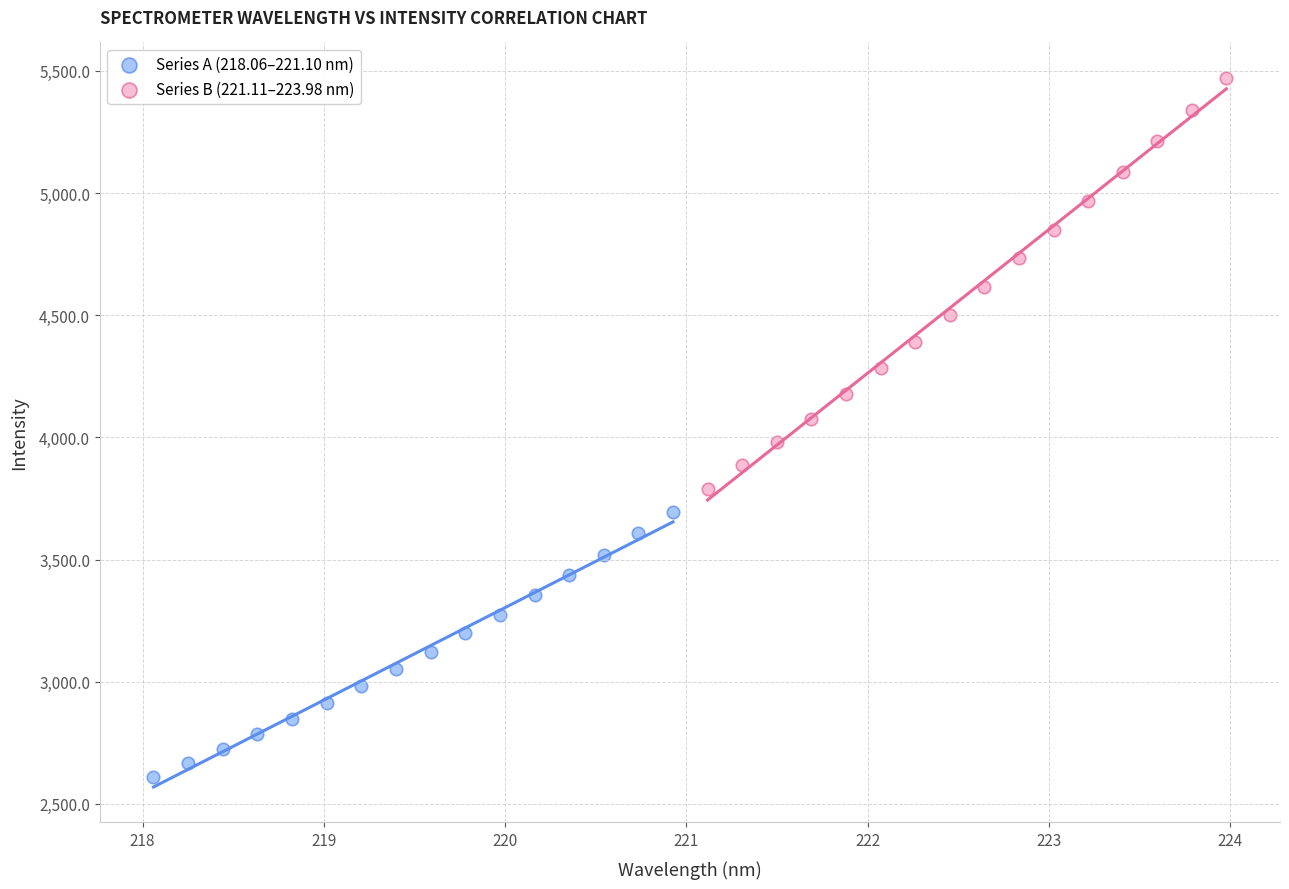

Which series contains the highest Y value?

Series B (221.11–223.98 nm)